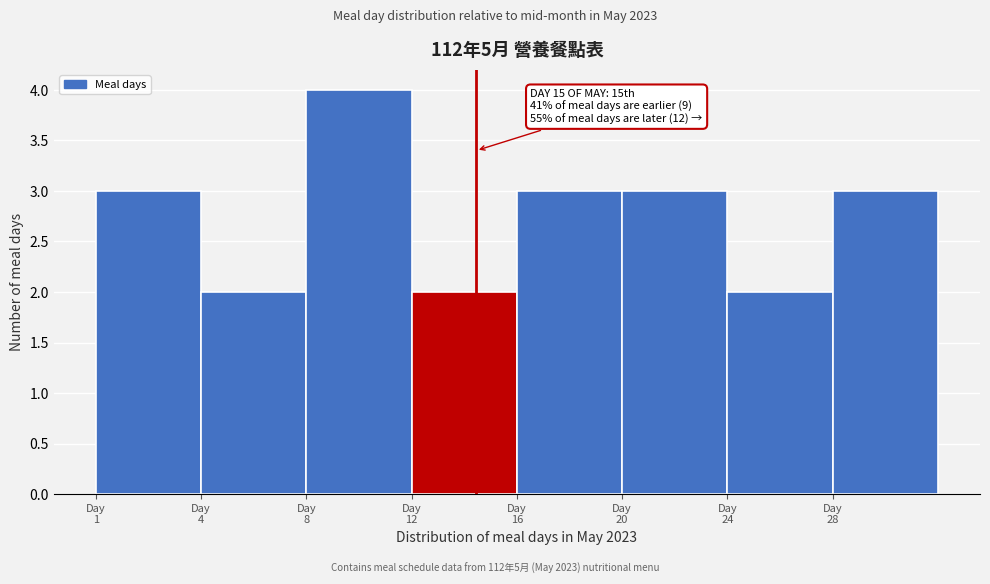

Reading right to left, list all the values displayed in this chart.

3	2	3	3	2	4	2	3